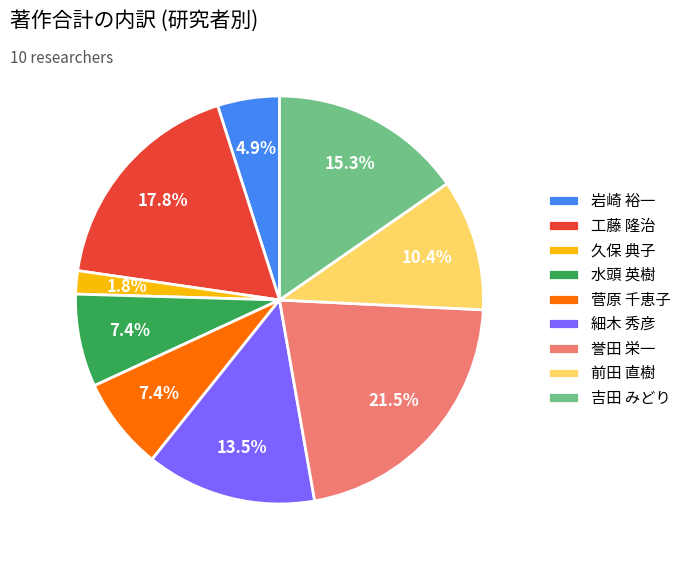

Which has a higher value, 岩崎 裕一 or 菅原 千恵子?

菅原 千恵子